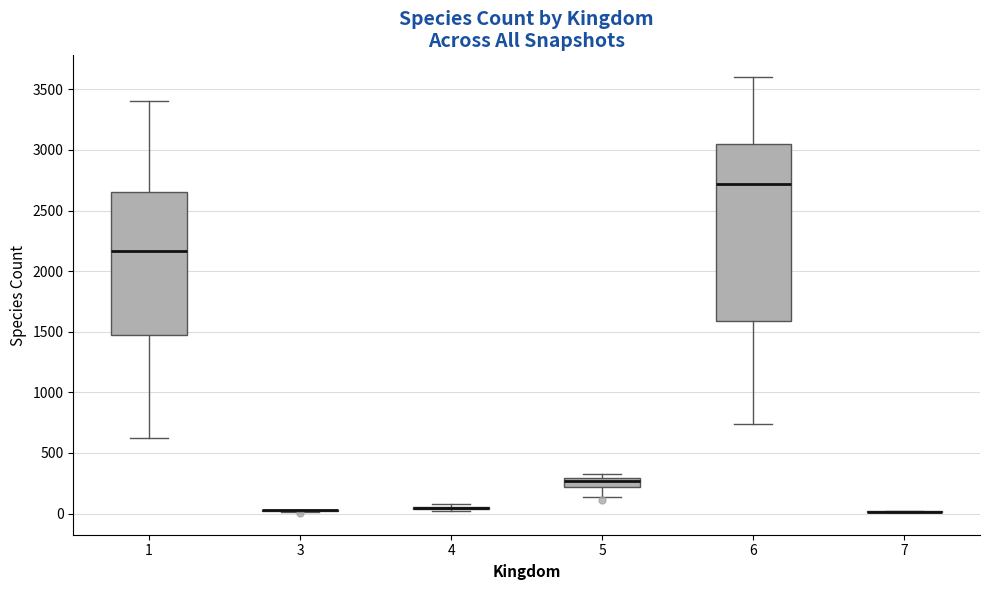

Where is the lower edge of the box at x = 5 on the y-axis? The values are not printed on the chart, so give them approximately, as read against the axis.

200